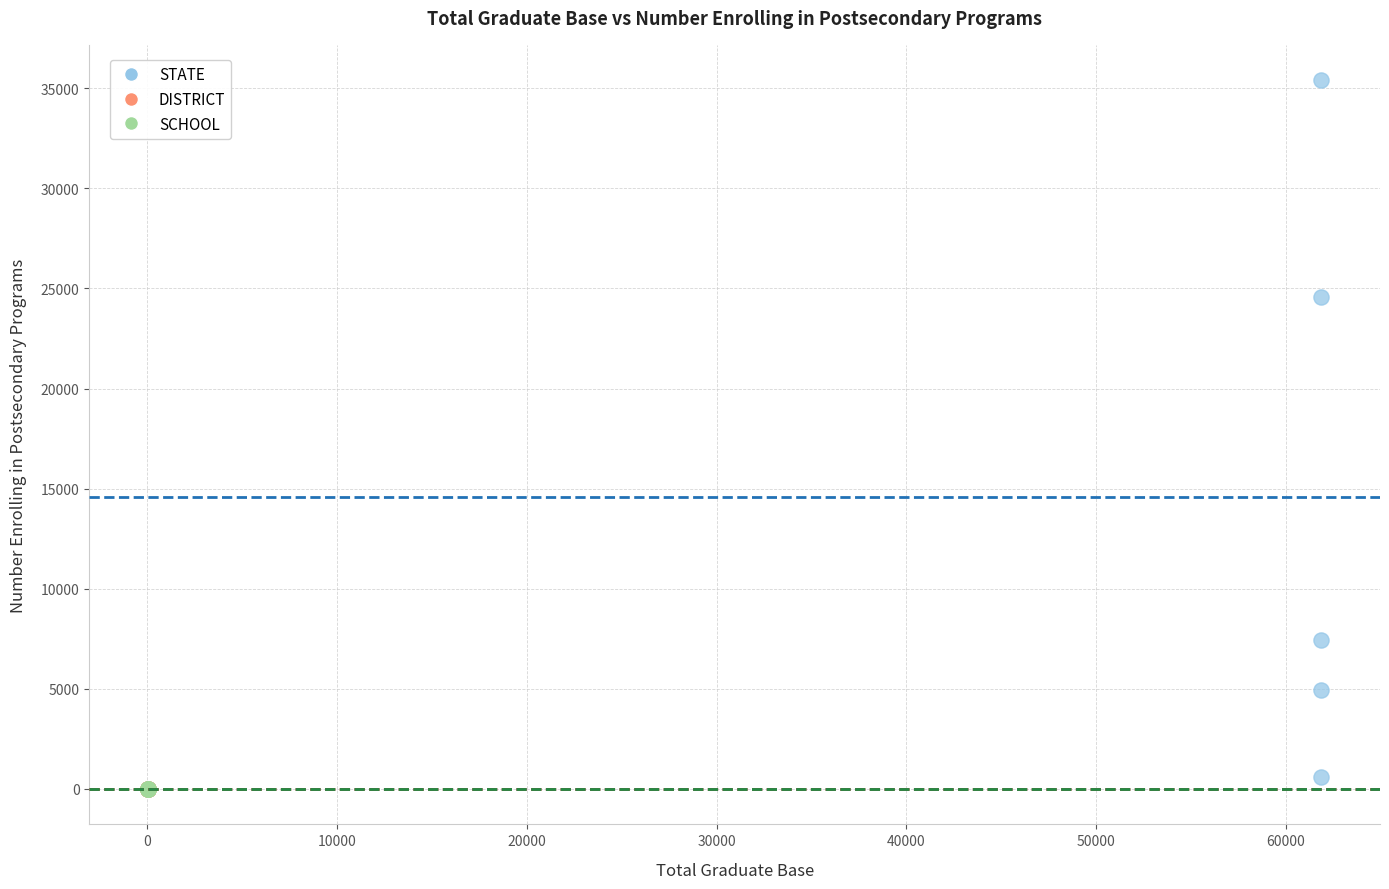

Which series reaches the maximum Y coordinate?

STATE